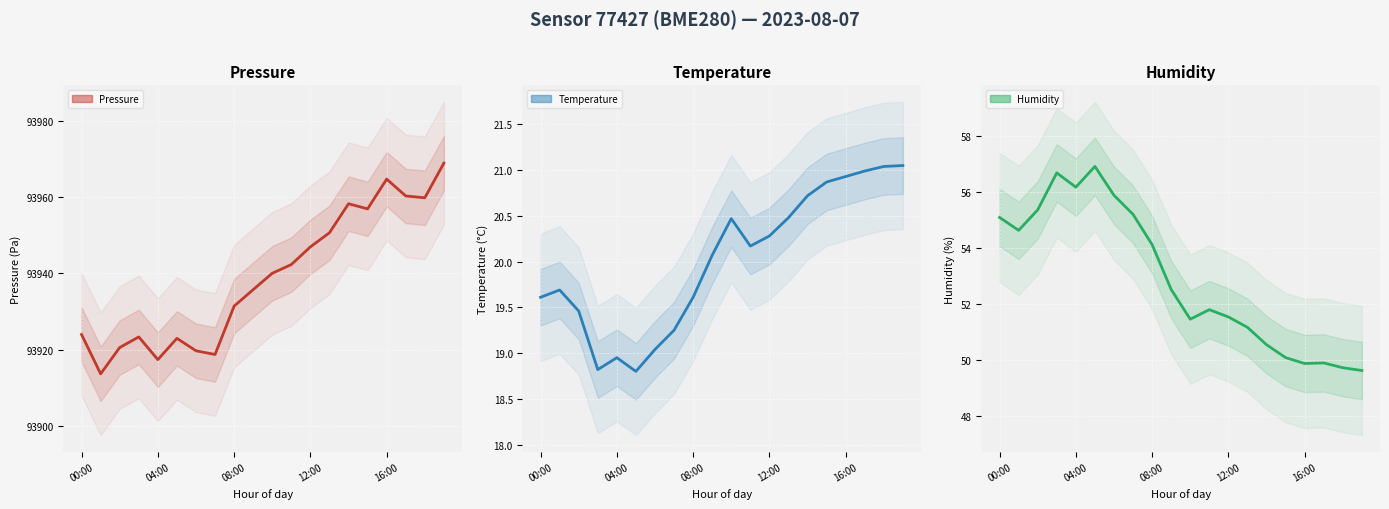

The value of pressure at 18 is 21984.5. True or false?

False